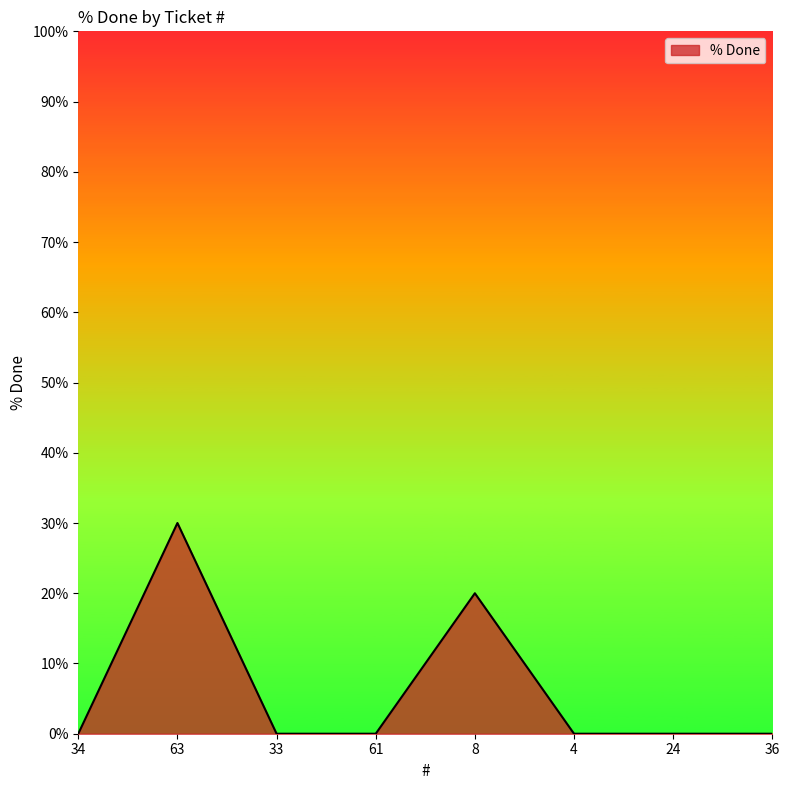

The value at 61 is 0. True or false?

True